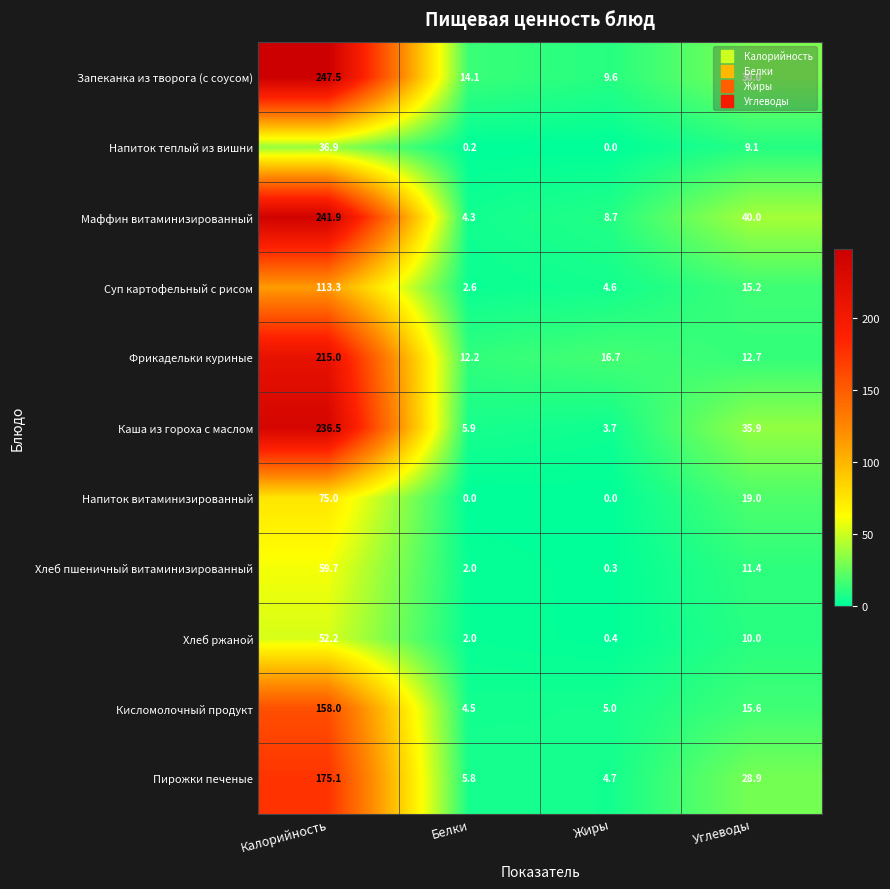

At which category is the sum across all series the highest?

Калорийность